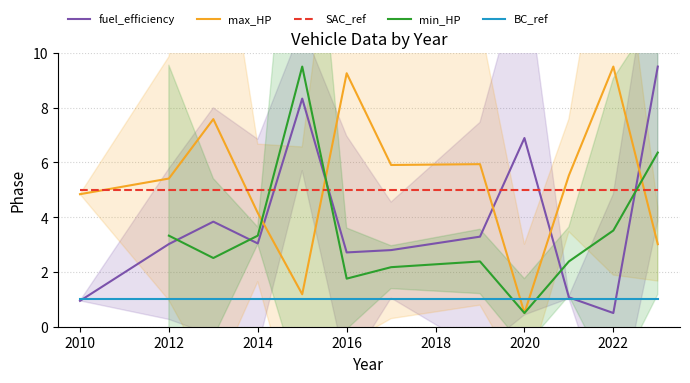

What are all the series names shown in the legend?

fuel_efficiency, max_HP, SAC_ref, min_HP, BC_ref